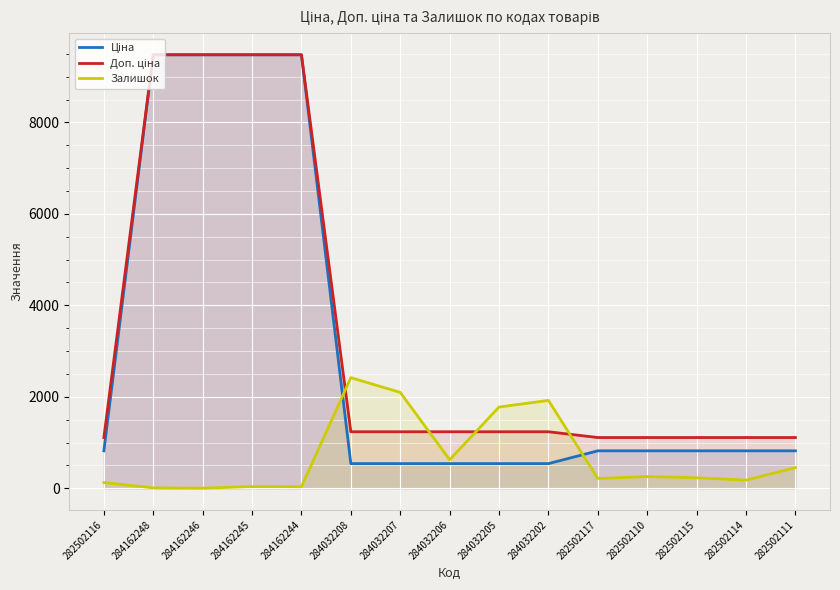

True or false: Залишок has more than 2 interior local peaks.

True